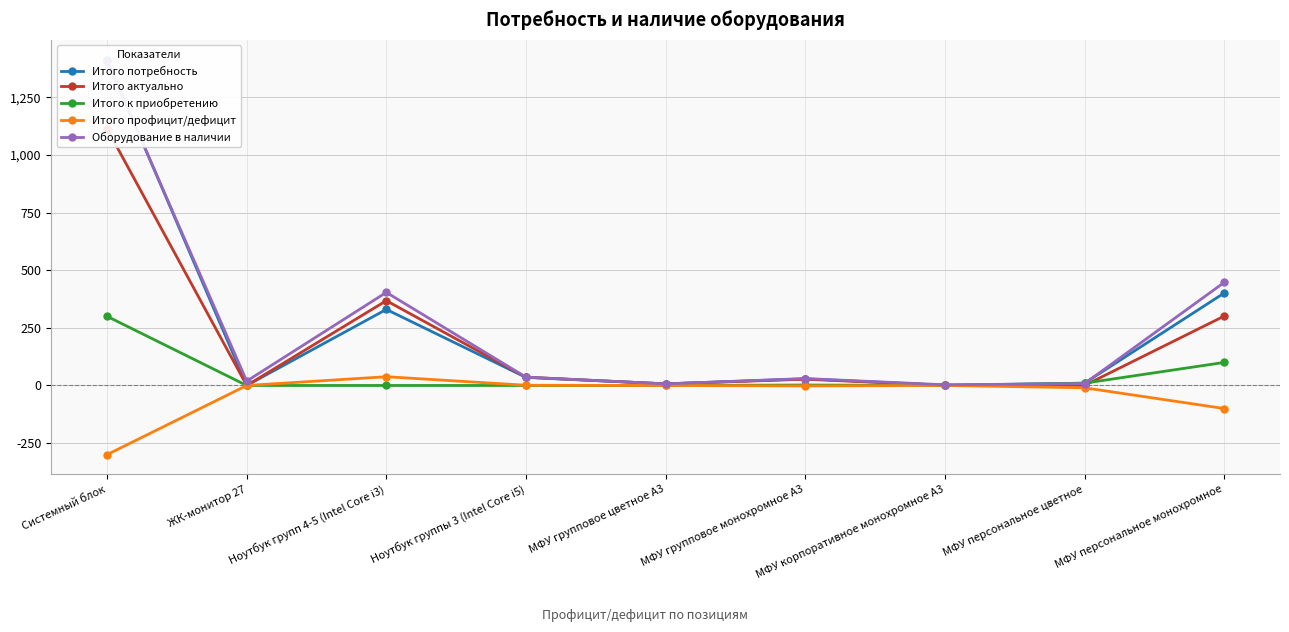

What is the greatest value displayed?

1414